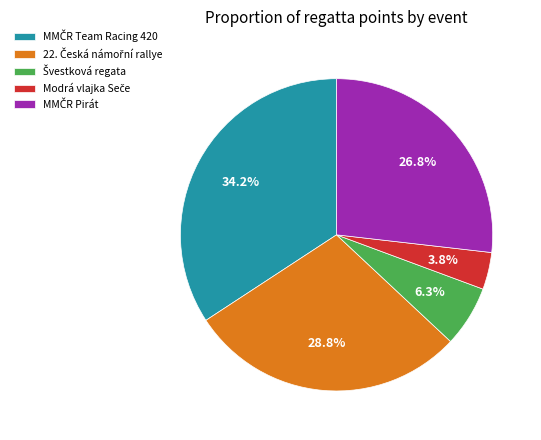

Does any single category account for the majority?

No